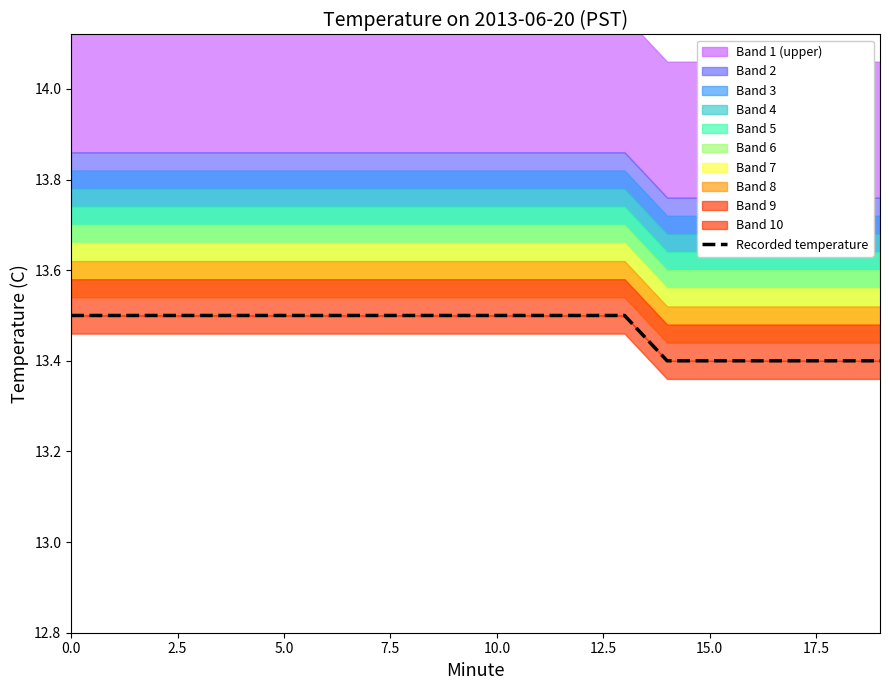

What is the approximate value at 11?

13.5